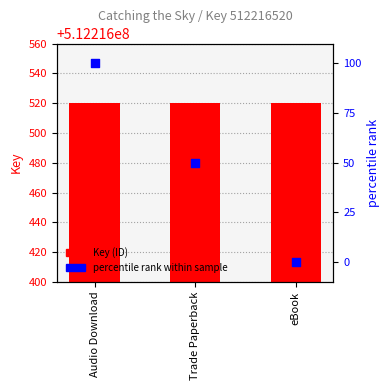

At how many categories does at least one series exceed 136183935?

3